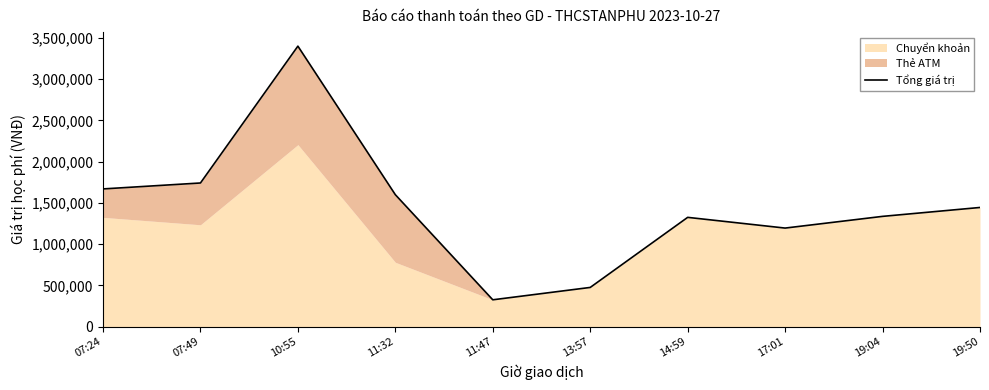

At which category does the chart reach its minimum across all series?

11:47